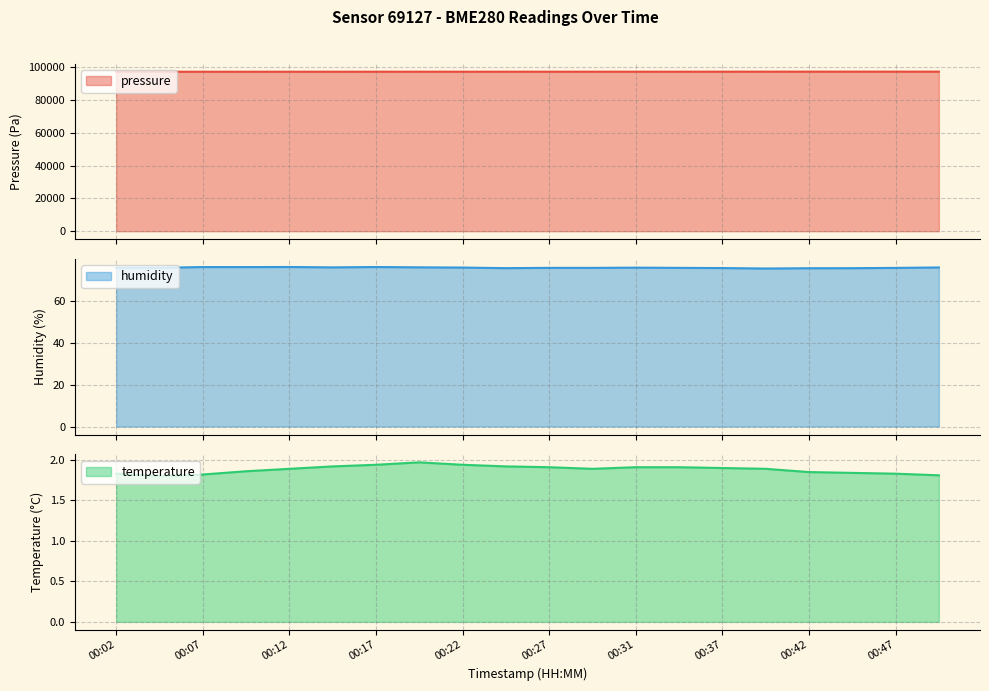

What is the value of the pressure point at the 3rd from the left?

97326.4